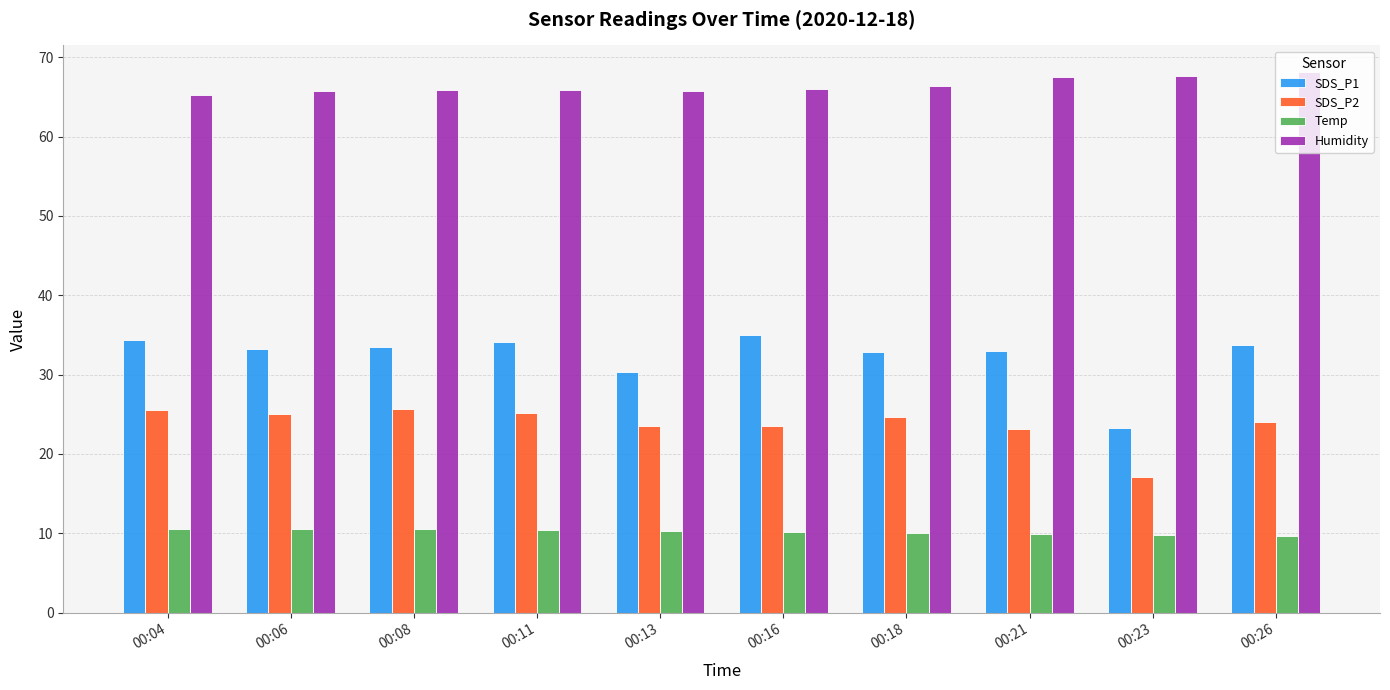

Count the Temp values in the range 9 to 10.

4